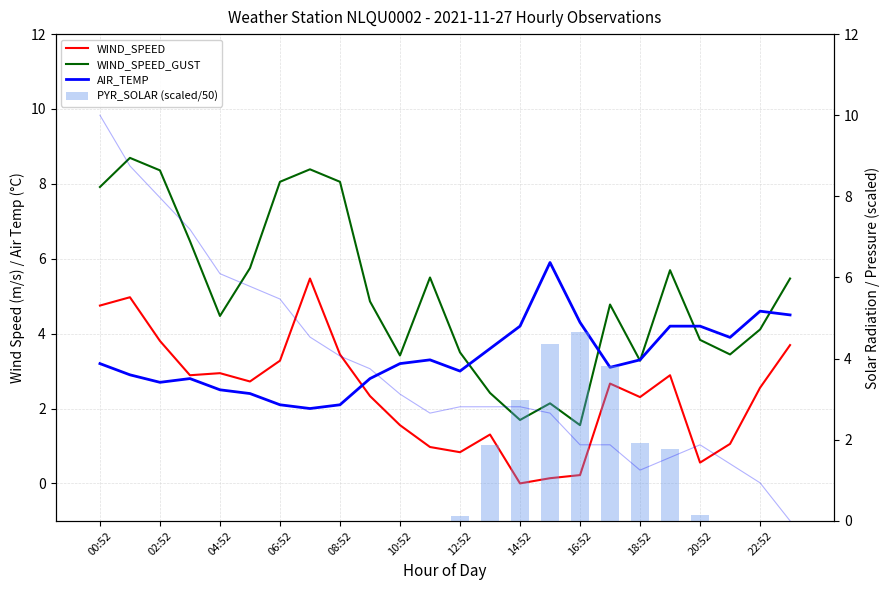

At which label does PYR_SOLAR (scaled) reach its peak?

16:52